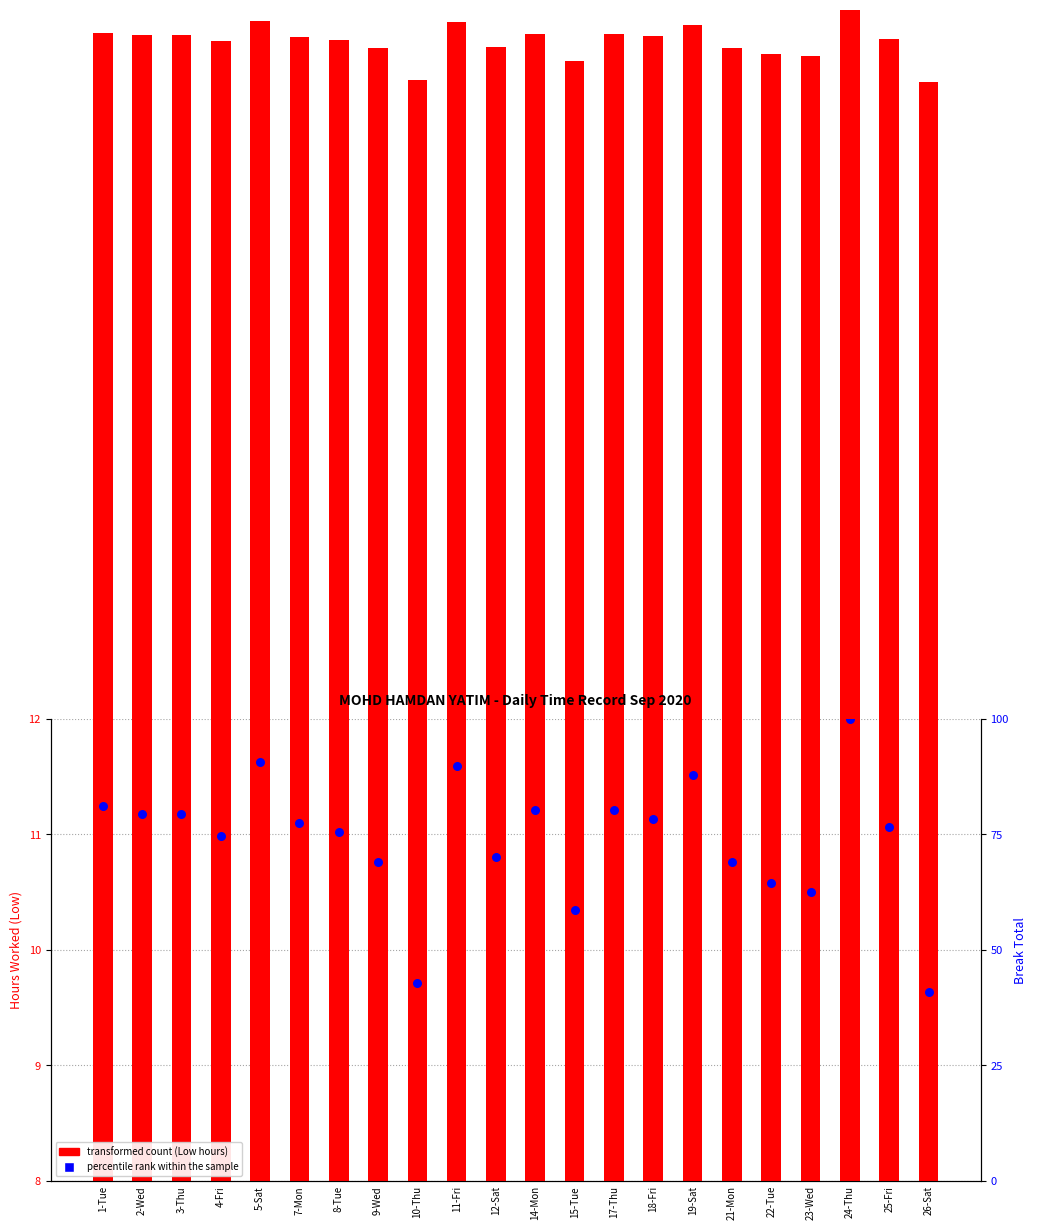

Is the value of percentile rank within the sample at 14-Mon greater than the value of transformed count (Low hours) at 14-Mon?

Yes